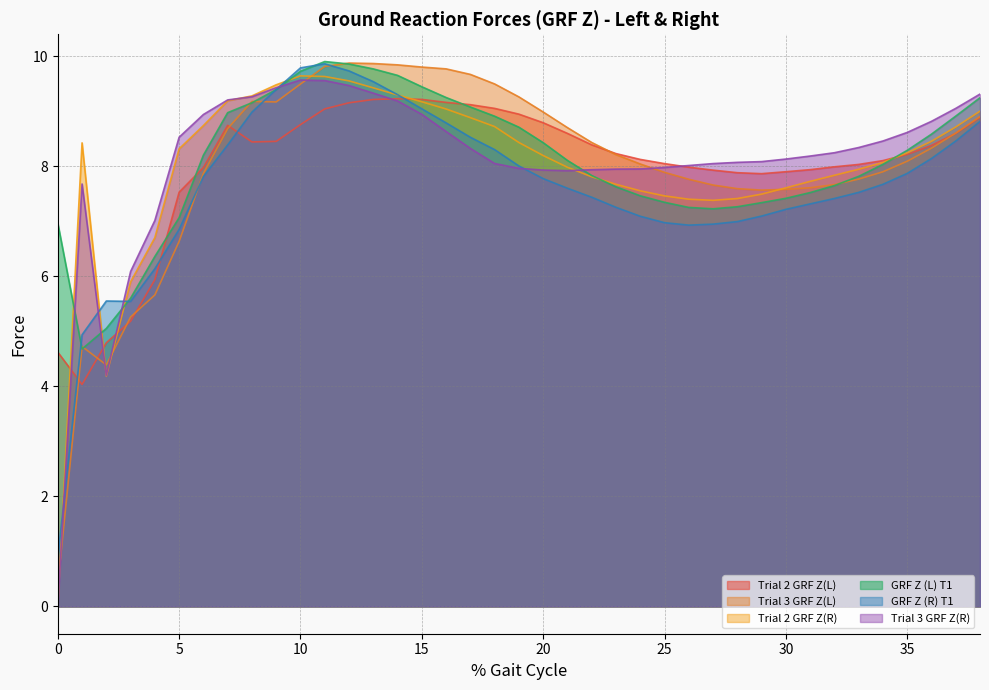

In GRF Z (R) T1, how many points are higher than both neighbors (excluding endpoints)?

2